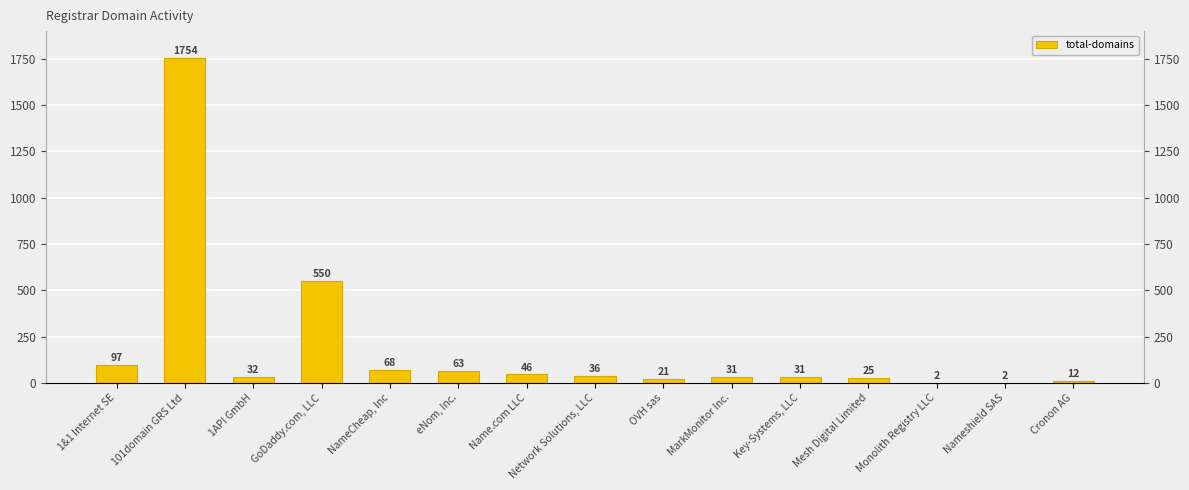

What position from the left is OVH sas?

9